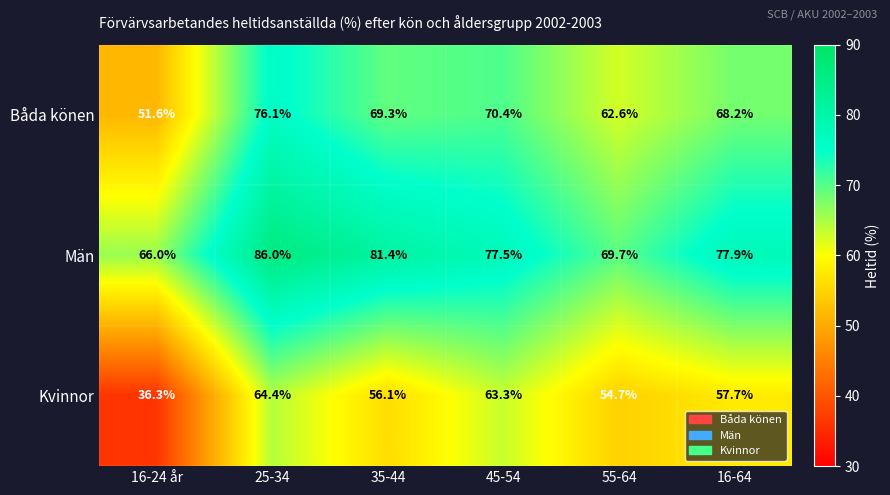

What is the minimum value shown in the chart?

36.3